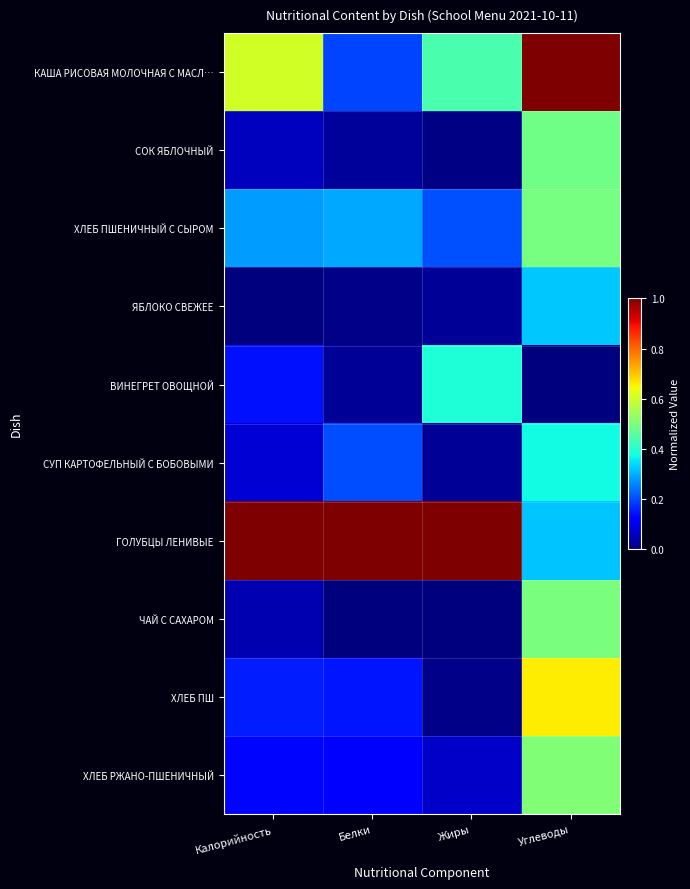

Reading left to right, what are all the values shown in this chart?

КАША РИСОВАЯ МОЛОЧНАЯ С МАСЛ…: Калорийность=0.6	Белки=0.2	Жиры=0.4	Углеводы=1.0
СОК ЯБЛОЧНЫЙ: Калорийность=0.1	Белки=0.0	Жиры=0.0	Углеводы=0.5
ХЛЕБ ПШЕНИЧНЫЙ С СЫРОМ: Калорийность=0.3	Белки=0.3	Жиры=0.2	Углеводы=0.5
ЯБЛОКО СВЕЖЕЕ: Калорийность=0.0	Белки=0.0	Жиры=0.0	Углеводы=0.3
ВИНЕГРЕТ ОВОЩНОЙ: Калорийность=0.1	Белки=0.0	Жиры=0.4	Углеводы=0.0
СУП КАРТОФЕЛЬНЫЙ С БОБОВЫМИ: Калорийность=0.1	Белки=0.2	Жиры=0.0	Углеводы=0.4
ГОЛУБЦЫ ЛЕНИВЫЕ: Калорийность=1.0	Белки=1.0	Жиры=1.0	Углеводы=0.3
ЧАЙ С САХАРОМ: Калорийность=0.0	Белки=0.0	Жиры=0.0	Углеводы=0.5
ХЛЕБ ПШ: Калорийность=0.2	Белки=0.1	Жиры=0.0	Углеводы=0.7
ХЛЕБ РЖАНО-ПШЕНИЧНЫЙ: Калорийность=0.1	Белки=0.1	Жиры=0.1	Углеводы=0.5